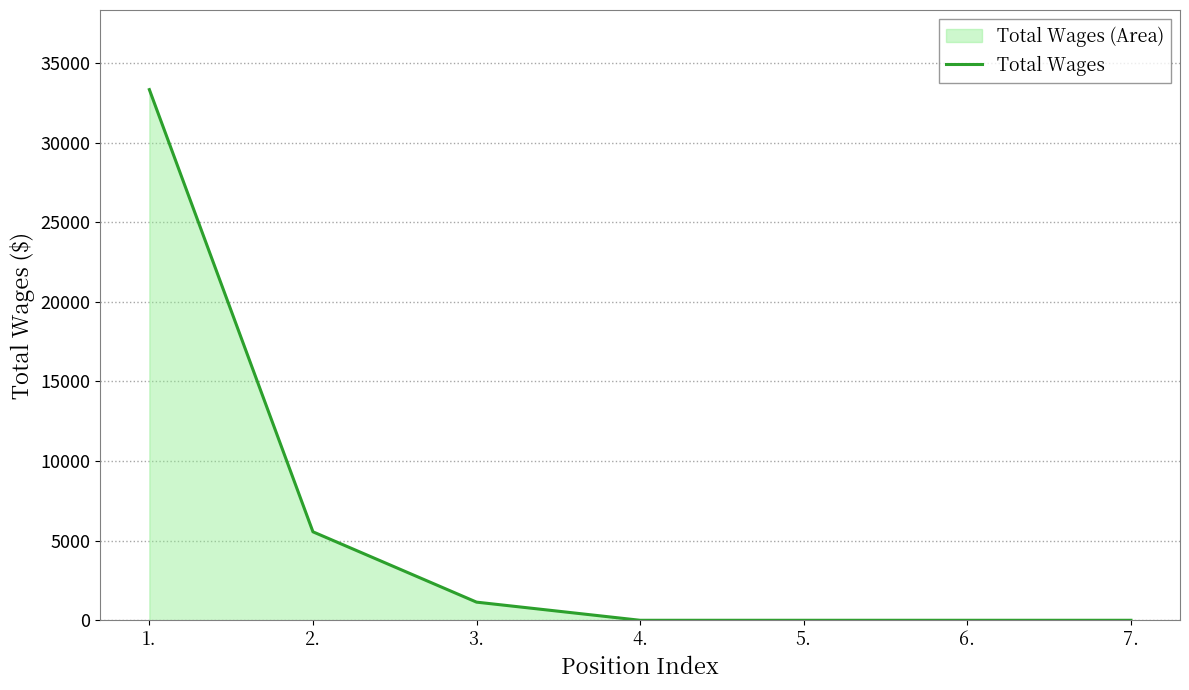

True or false: the data shows 10282 at 6..

False